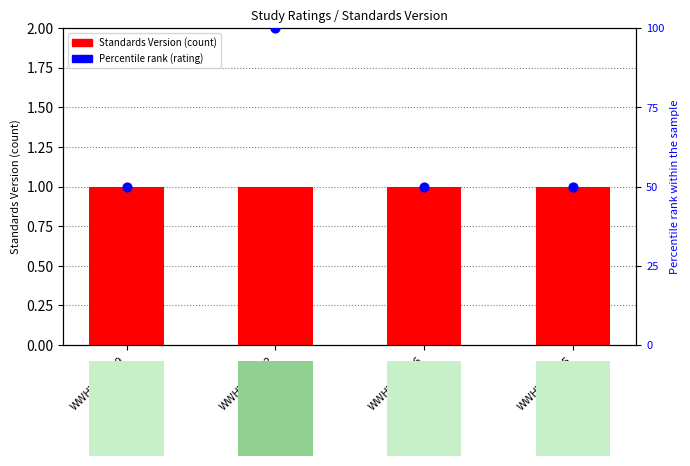

At how many categories does at least one series exceed 81?

1